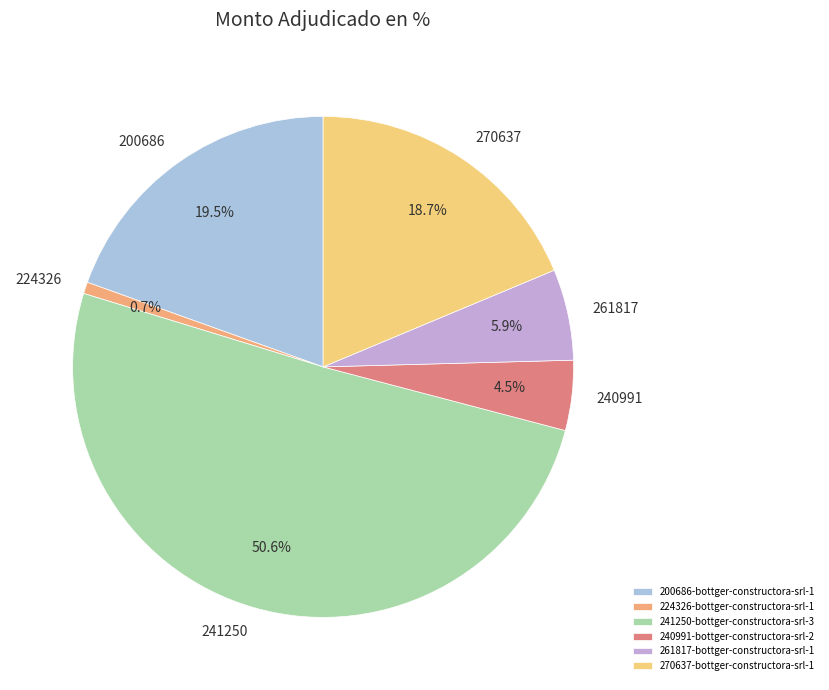

What is the ratio of the value at 241250 to the value at 270637?

2.7